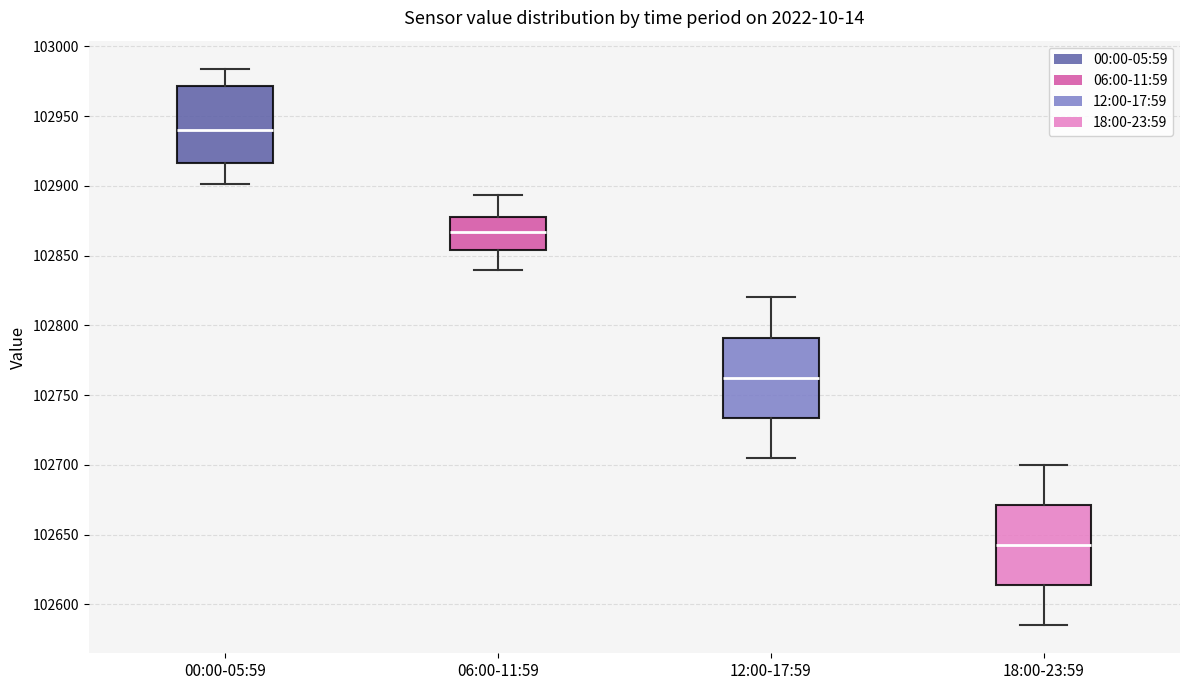

Where is the lower edge of the box for 06:00-11:59 on the y-axis? The values are not printed on the chart, so give them approximately, as read against the axis.

102855